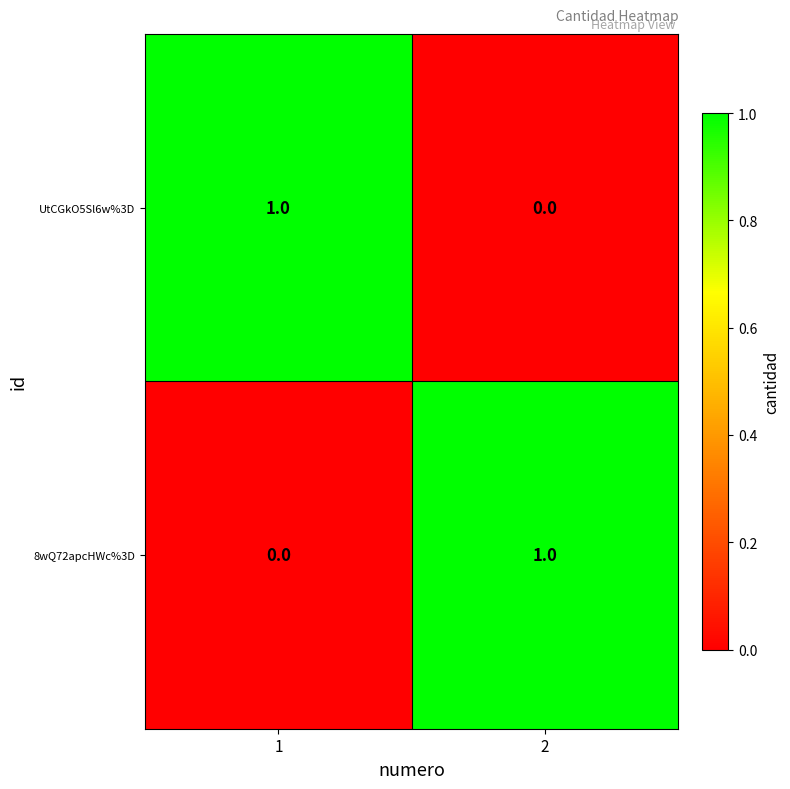

At how many categories does at least one series exceed 0?

2